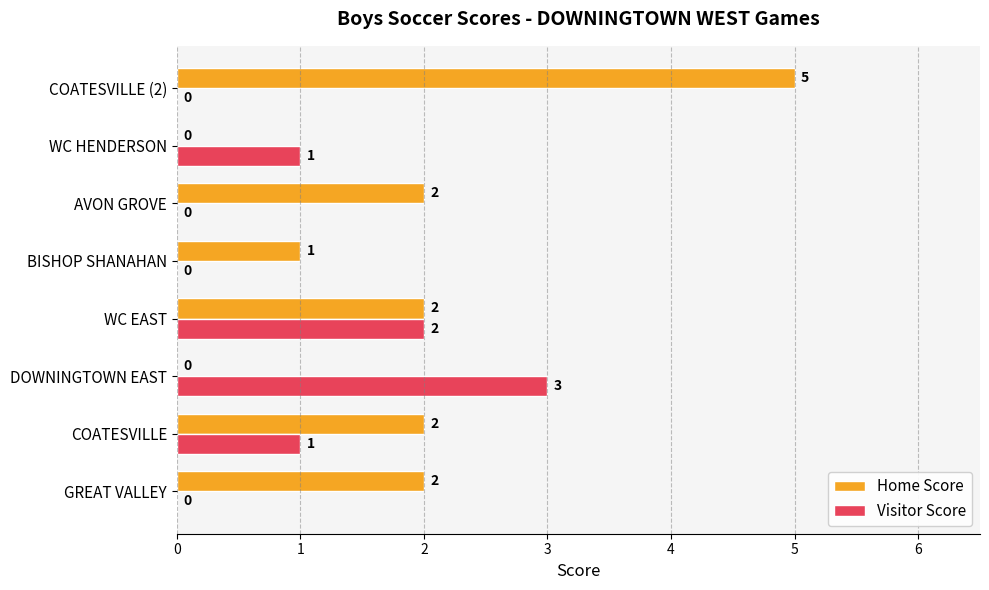

What are all the series names shown in the legend?

Home Score, Visitor Score